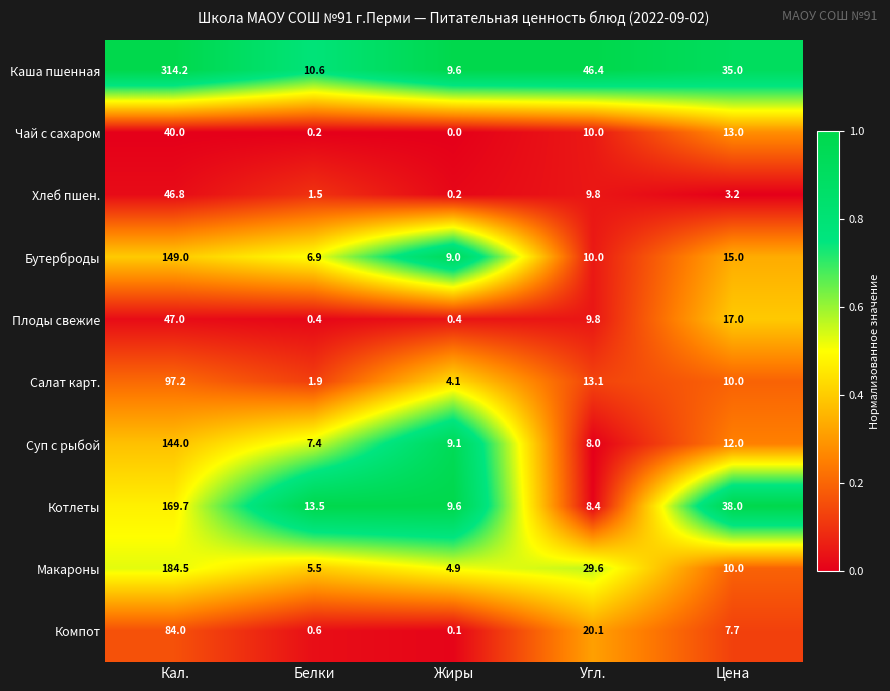

Rank the categories by Чай с сахаром value from lowest to highest.

Жиры, Белки, Угл., Цена, Кал.